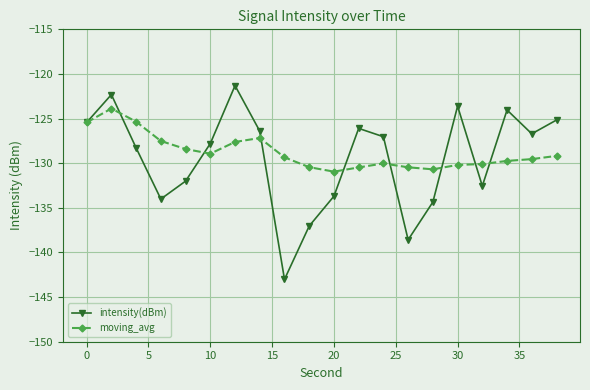

Which series ends up on top after the final intersection of moving_avg and intensity(dBm)?

intensity(dBm)